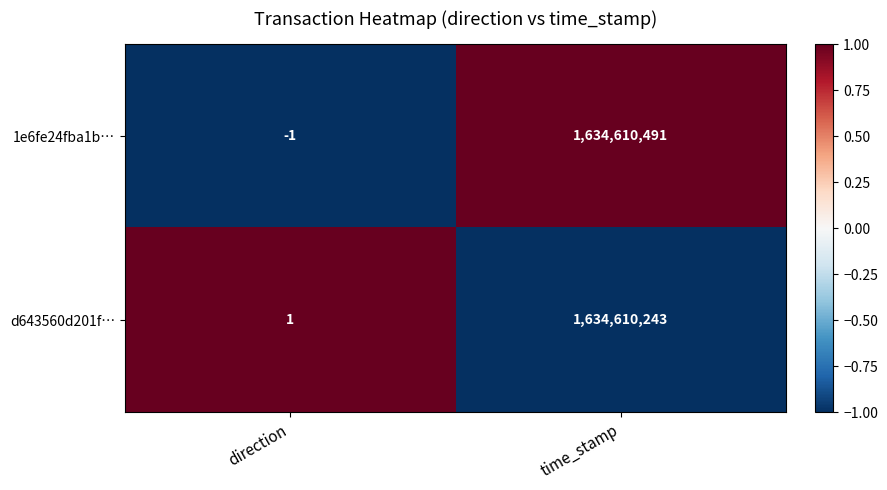

At how many categories does at least one series exceed 0?

2